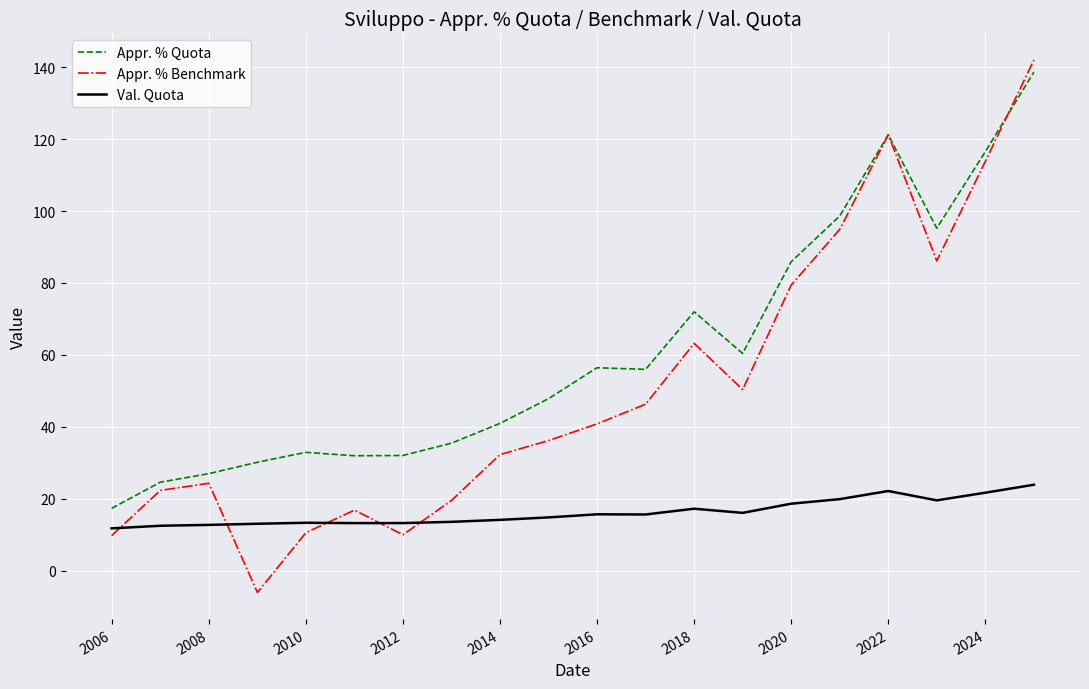

True or false: Val. Quota has more than 2 interior local peaks.

True